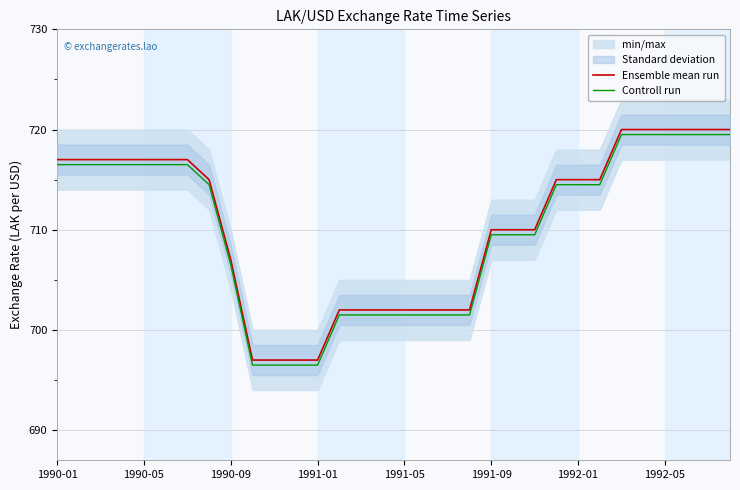

How many lines are shown in the chart?

2